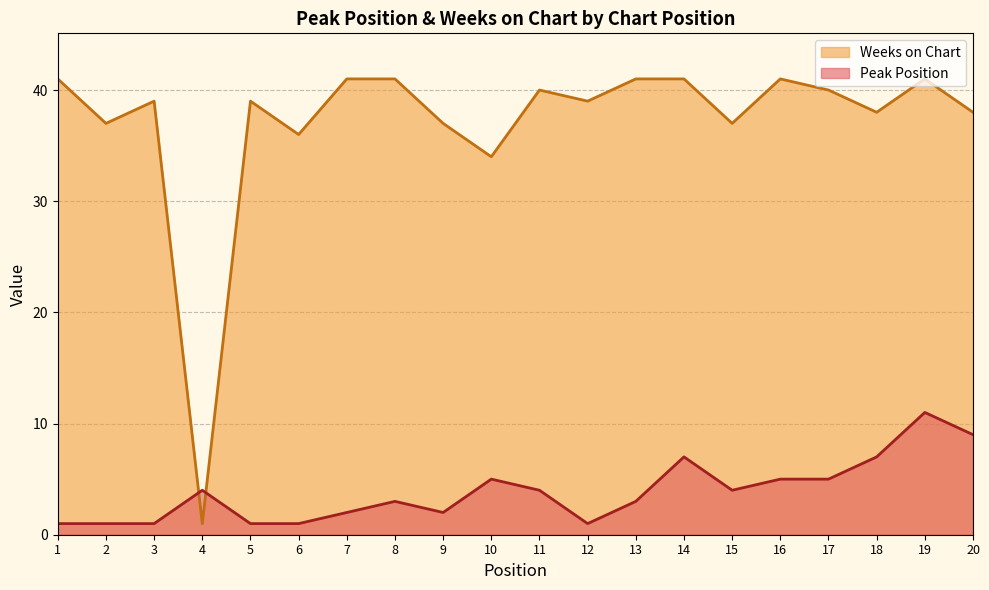

After their last crossing, which series has the higher values: Weeks on Chart or Peak Position?

Weeks on Chart